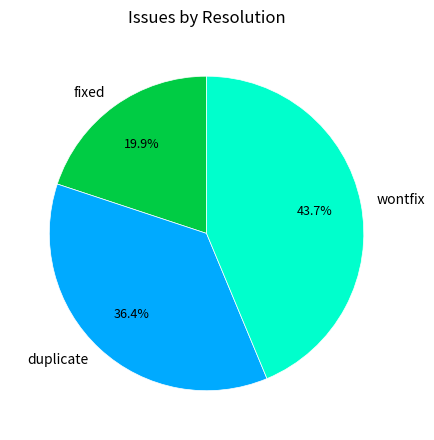

To the nearest percent, what percentage of the pie is duplicate?

36%